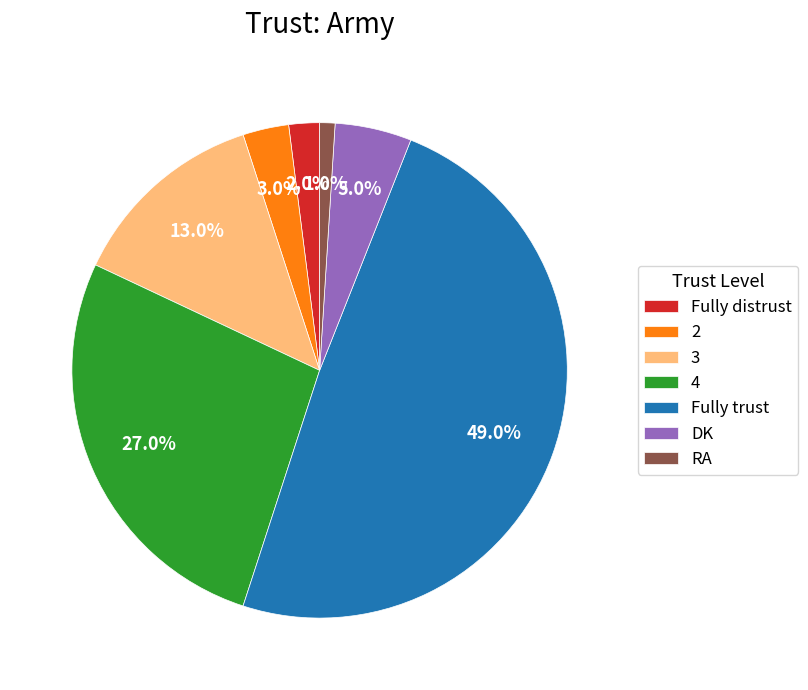

Is the sum of RA and 3 greater than half?

No